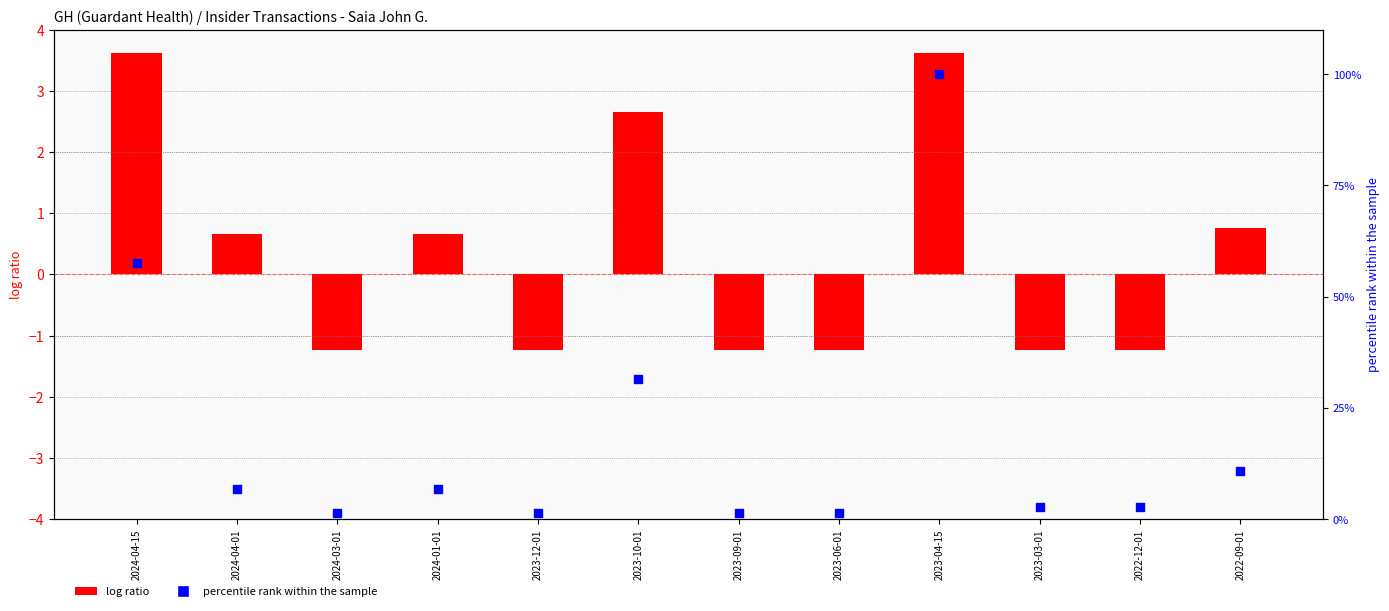

Which series has the largest total across all categories?

percentile rank within the sample